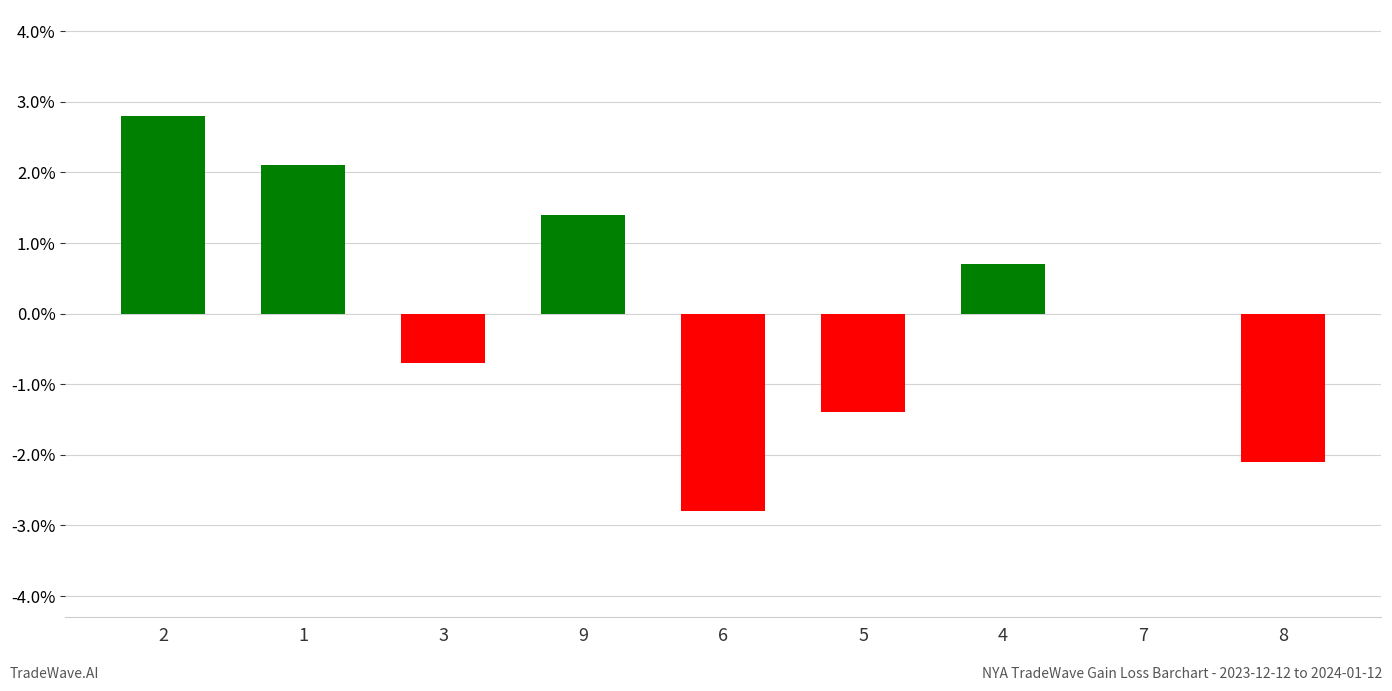

What is the greatest value displayed?

2.8